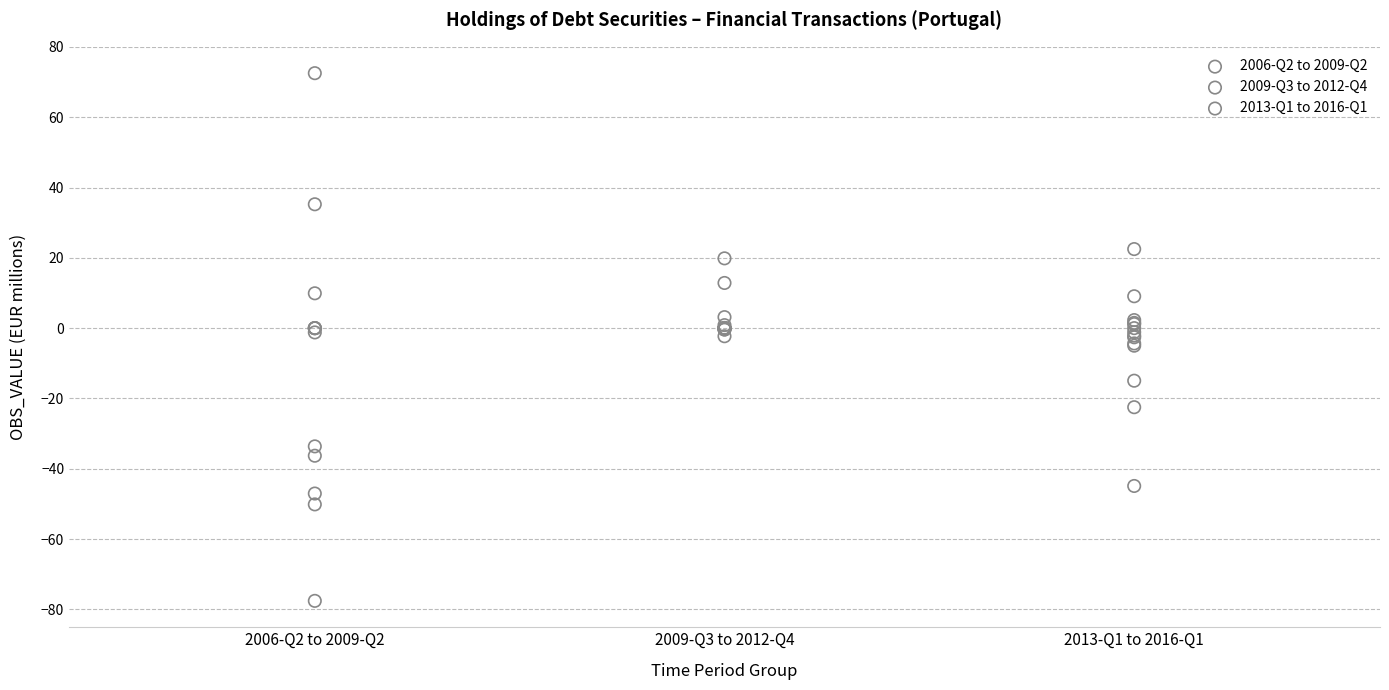

Which series contains the highest Y value?

2006-Q2 to 2009-Q2